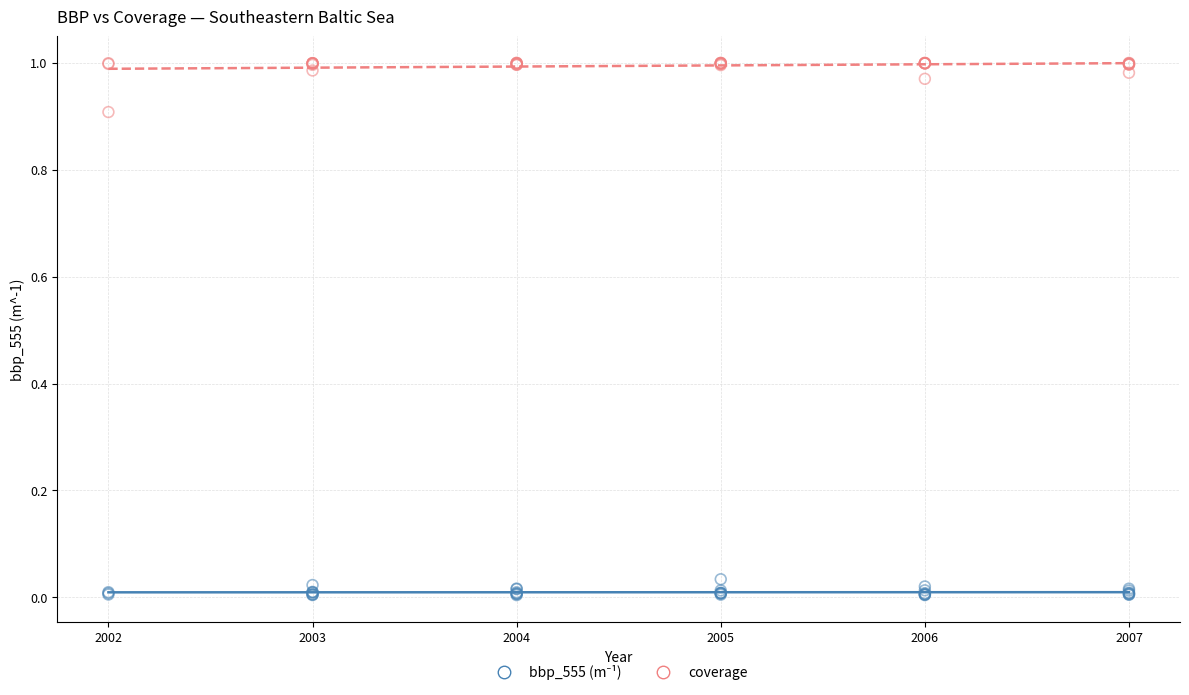

What is the X range (max minus min) for the scatter plot?

5.0